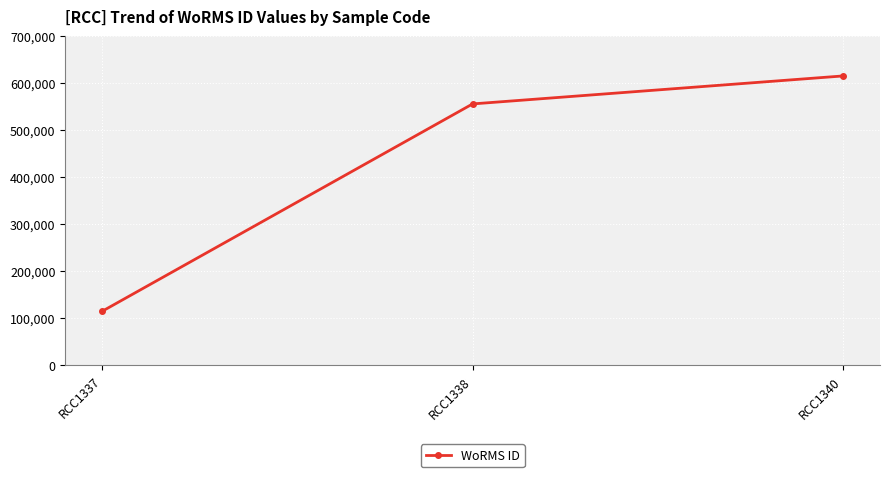

What is the minimum value shown in the chart?

115087